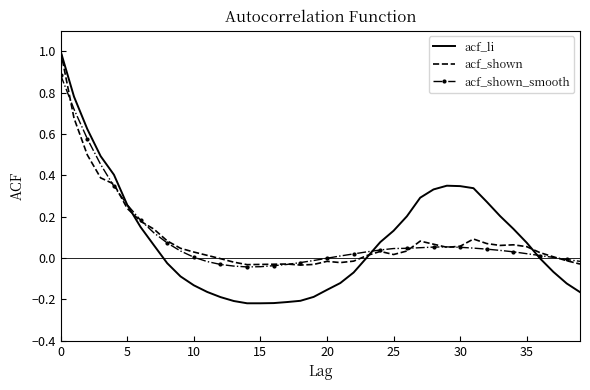

Which series has the widest spread of values?

acf_li